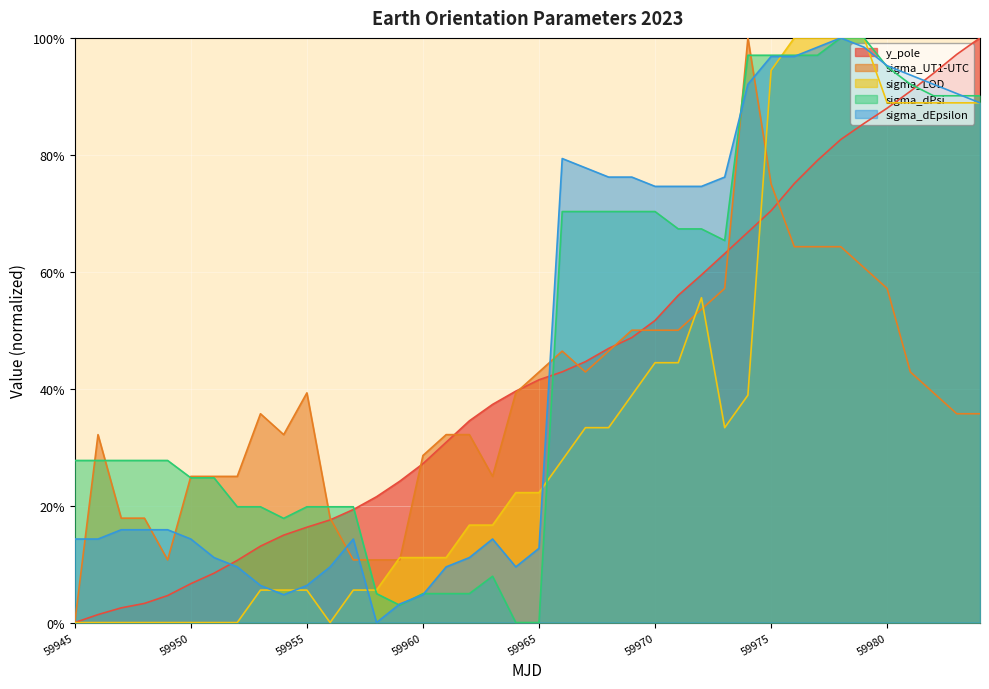

How many lines are shown in the chart?

5